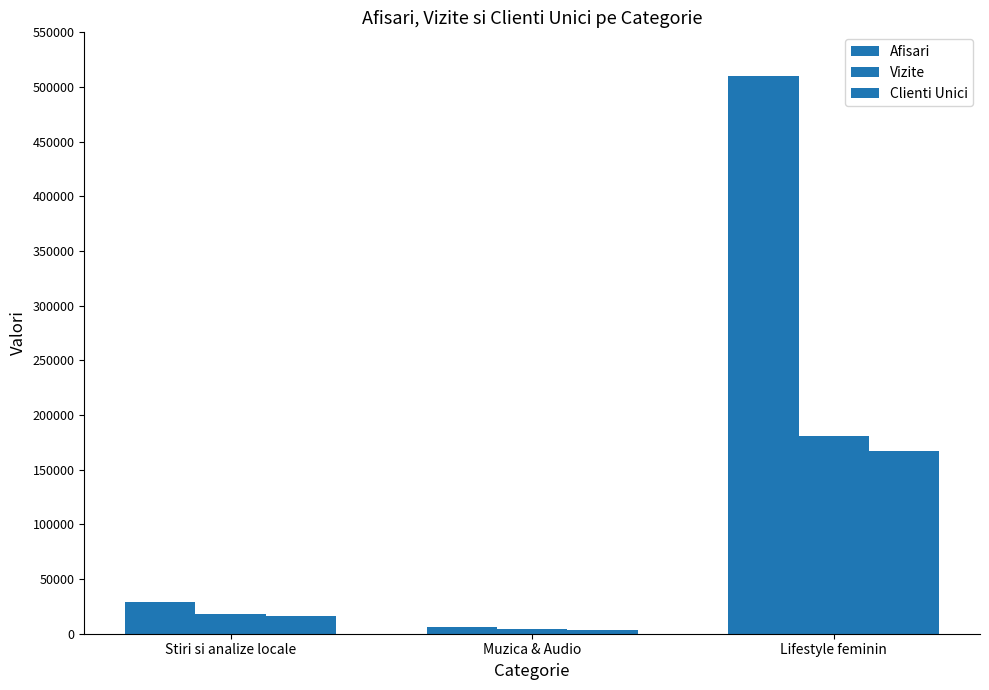

Are the bars horizontal?

No